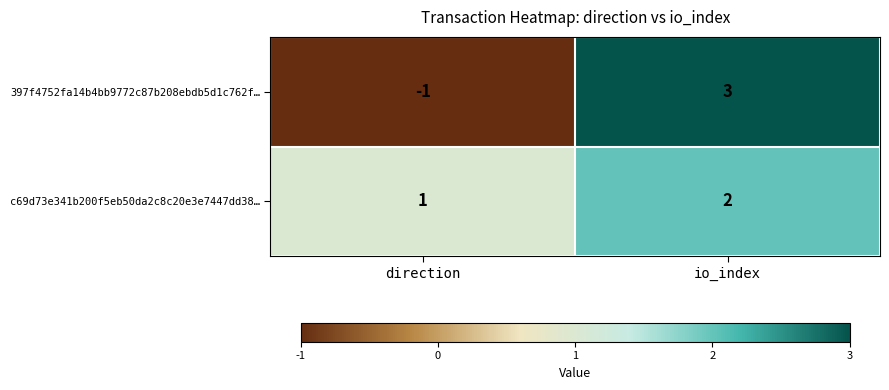

What is the difference between the highest and lowest values at io_index?

1